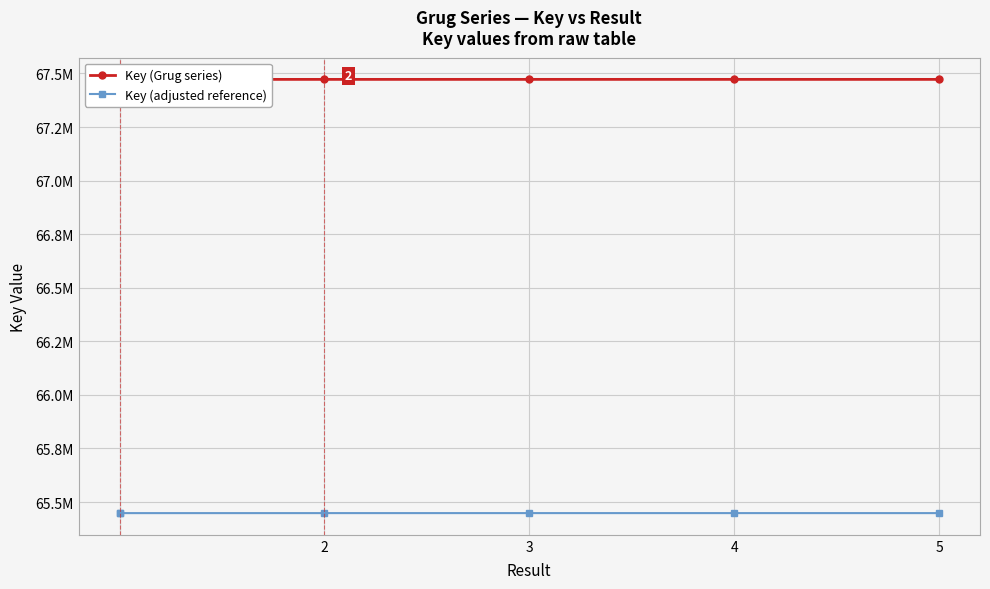

Is the value of Key (Grug series) at 3 greater than the value of Key (adjusted reference) at 2?

Yes